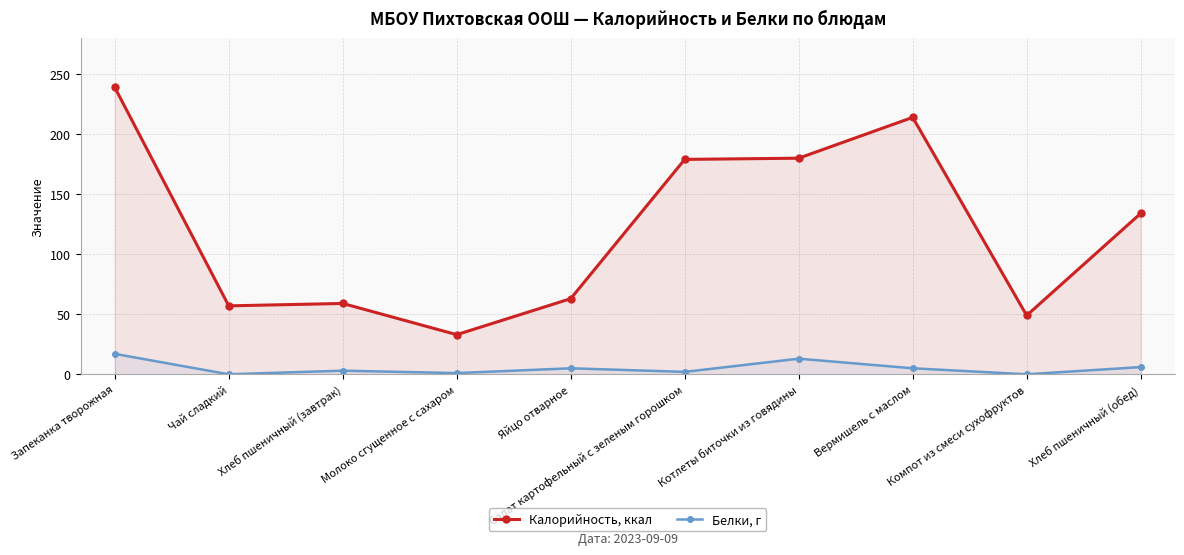

What position from the right is Чай сладкий?

9